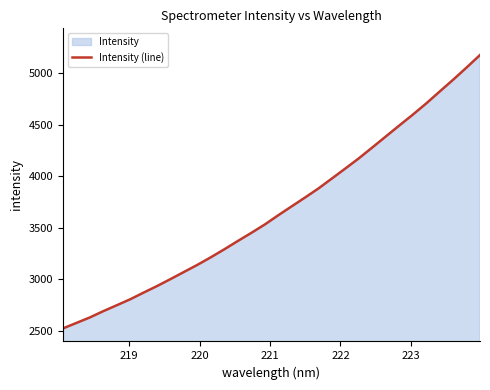

What is the difference between the maximum and minimum values?

2653.9